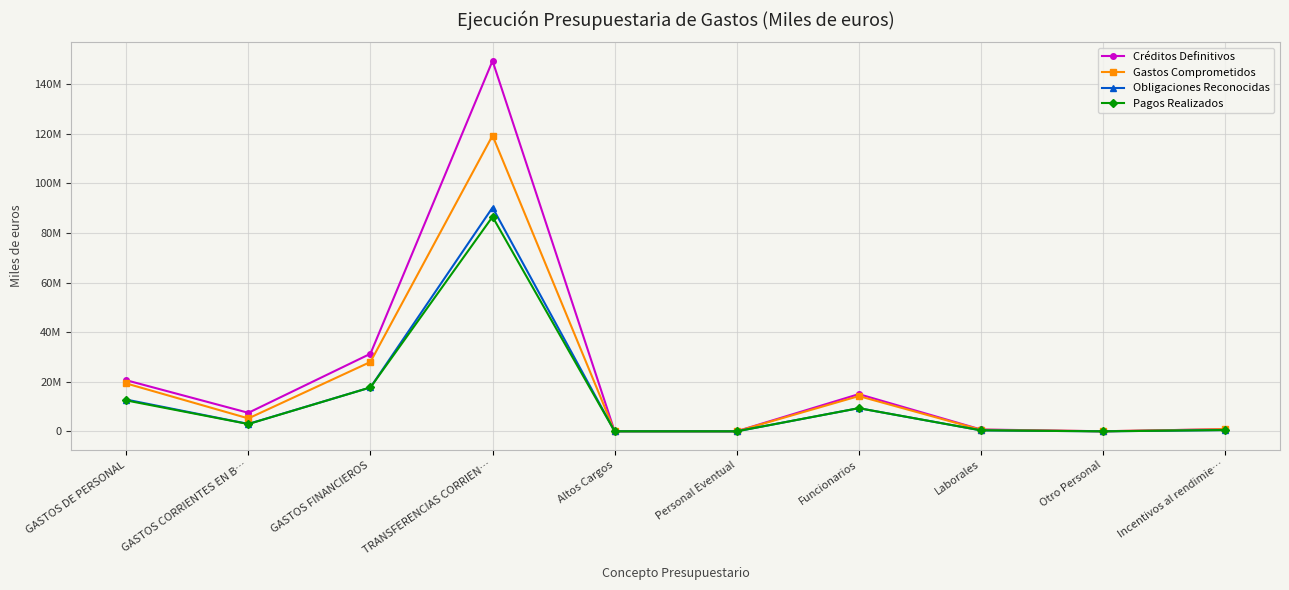

How many categories are shown in the chart?

10